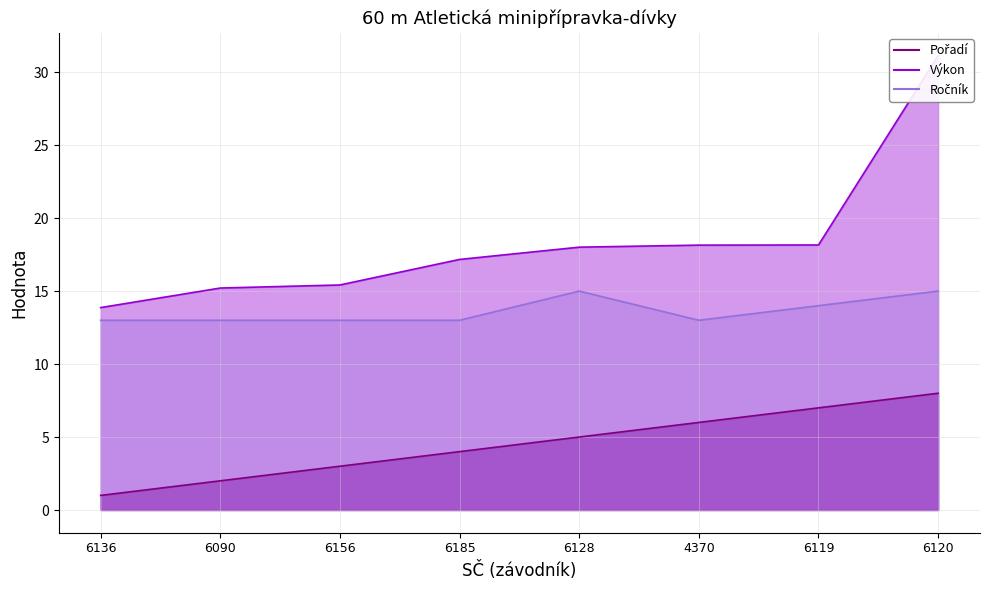

At how many categories does at least one series exceed 22?

1